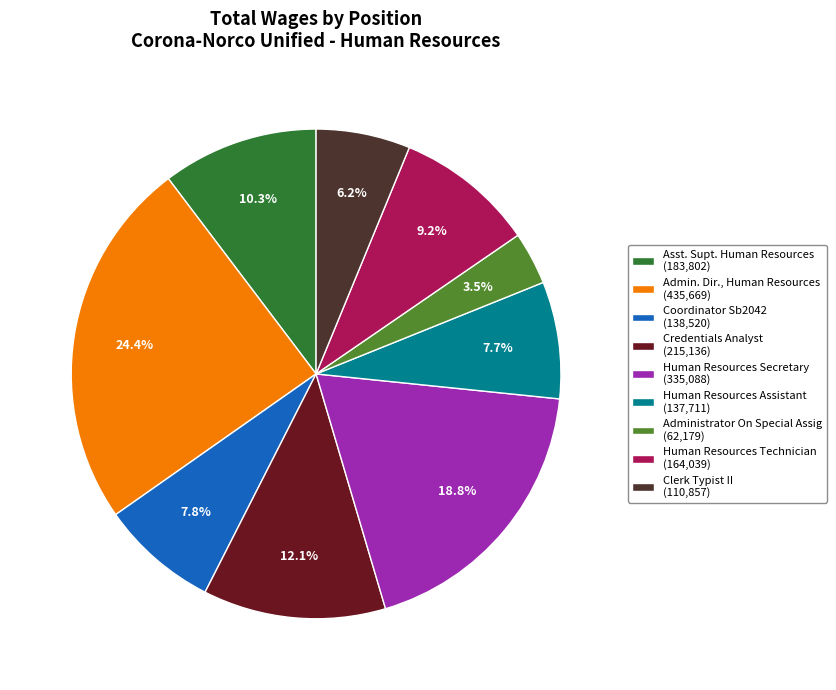

Rank the categories by value from lowest to highest.

Administrator On Special Assig, Clerk Typist II, Human Resources Assistant, Coordinator Sb2042, Human Resources Technician, Asst. Supt. Human Resources, Credentials Analyst, Human Resources Secretary, Admin. Dir., Human Resources